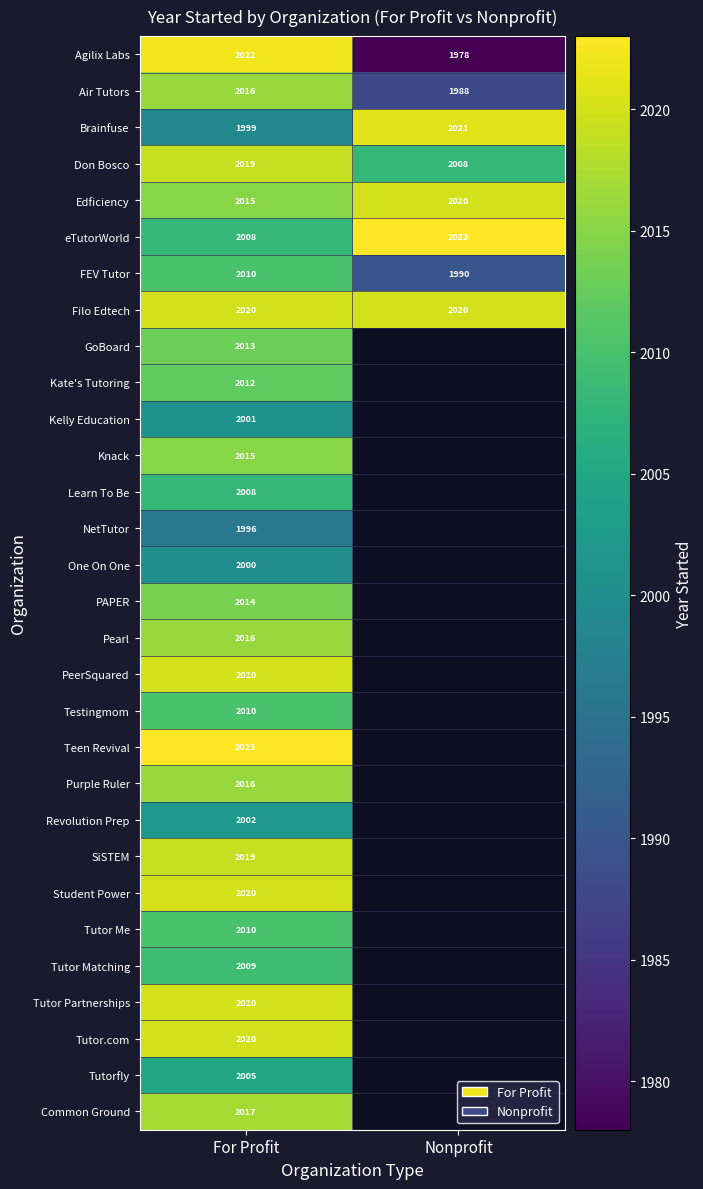

List the labels in order of Air Tutors value, smallest first.

Nonprofit, For Profit